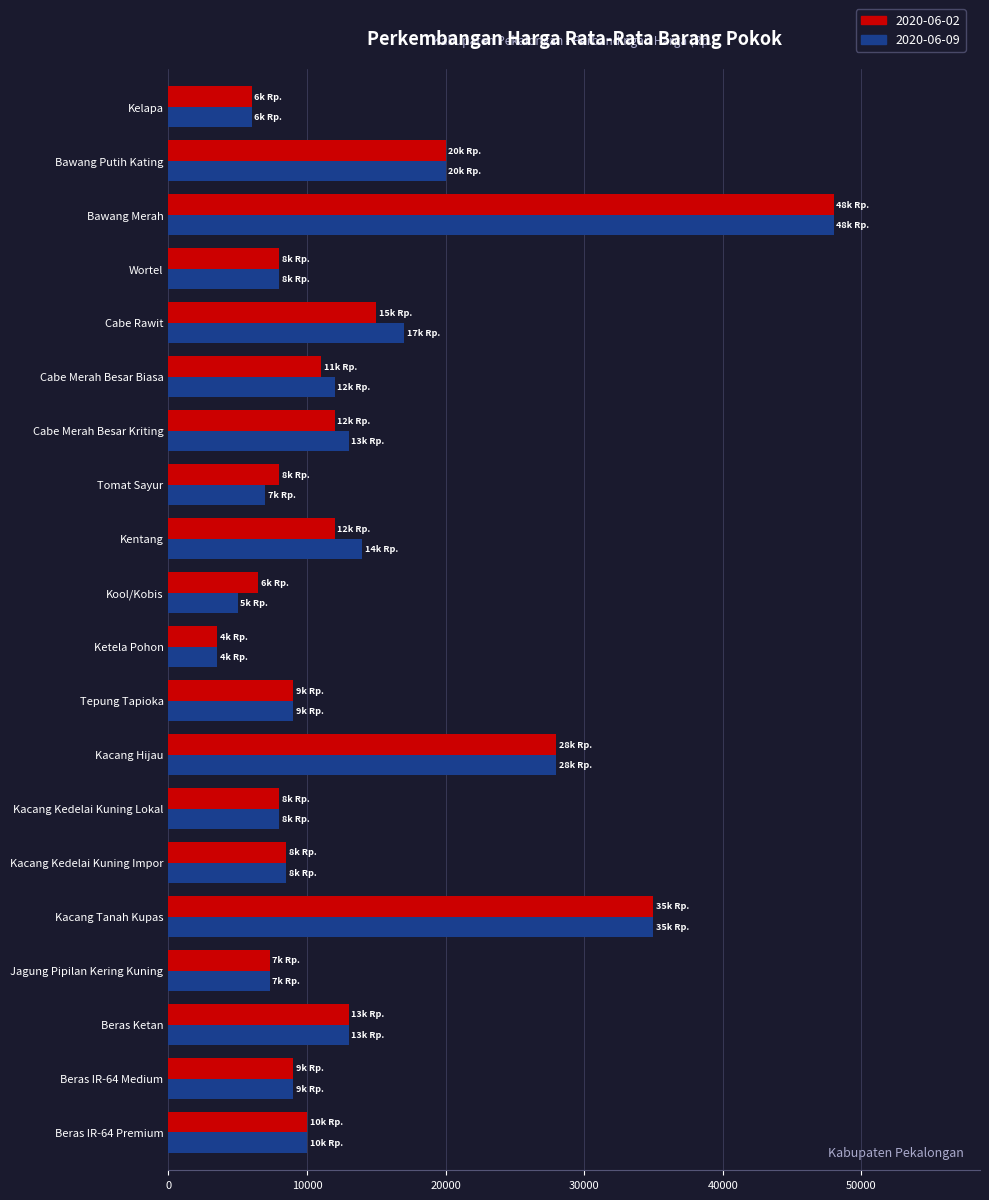

What is the difference between the highest and lowest values at Kentang?

2000